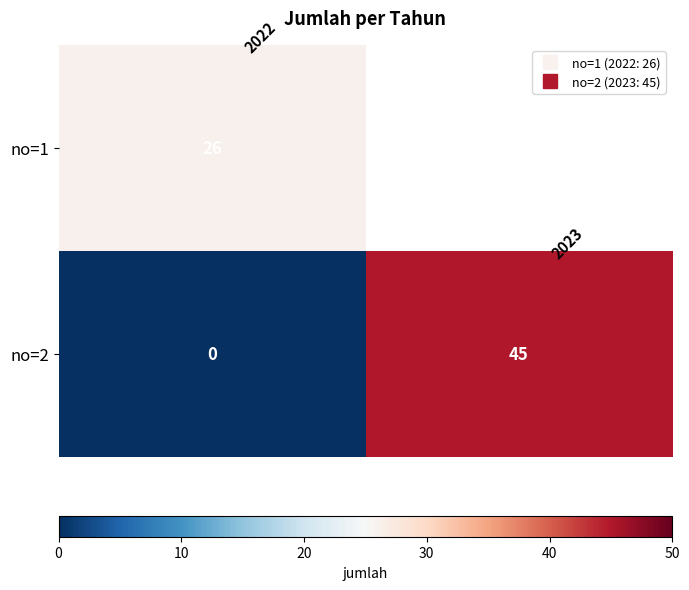

What is the maximum value for no=2?

45